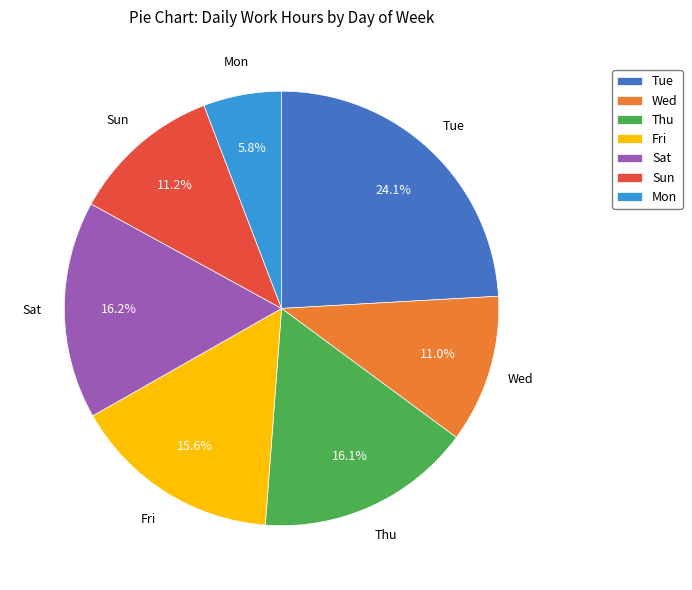

To the nearest percent, what is the difference between the Thu and Sun slice percentages?

5%